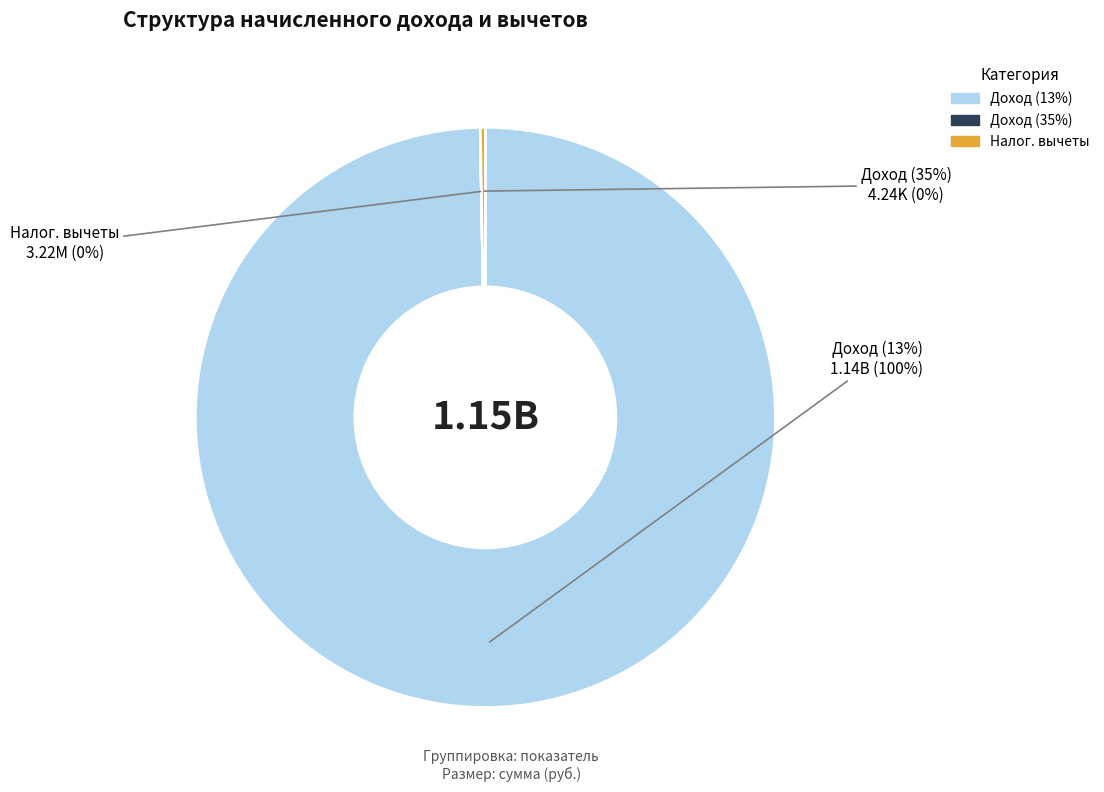

What percentage is NOT represented by Сумма начисленного дохода (35%)?

100.0%